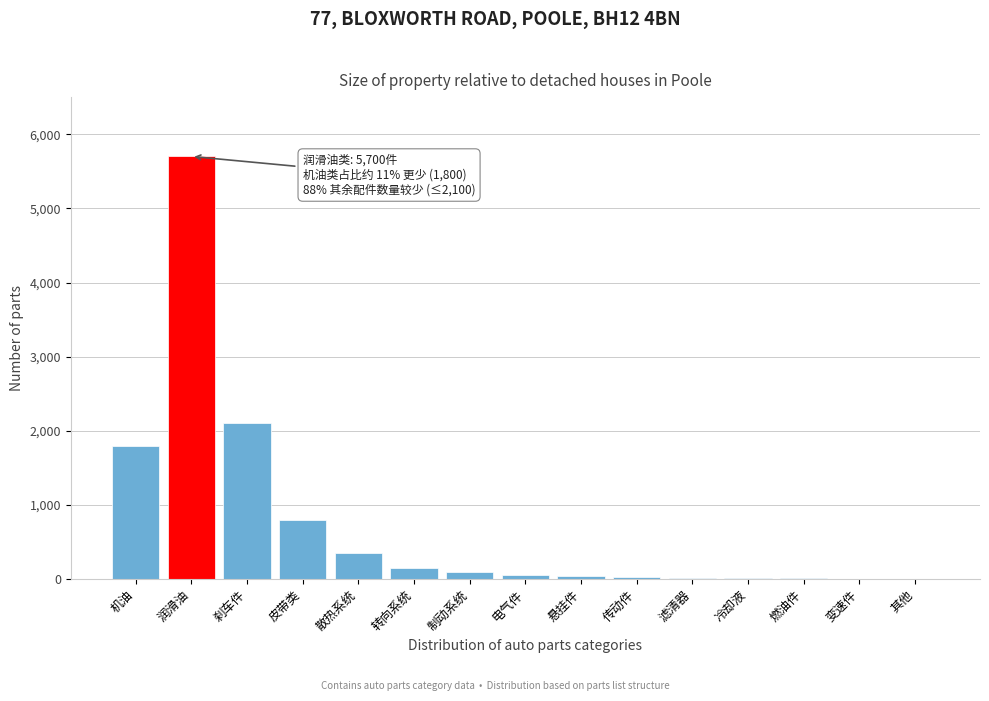

What is the sum of all values?

11178